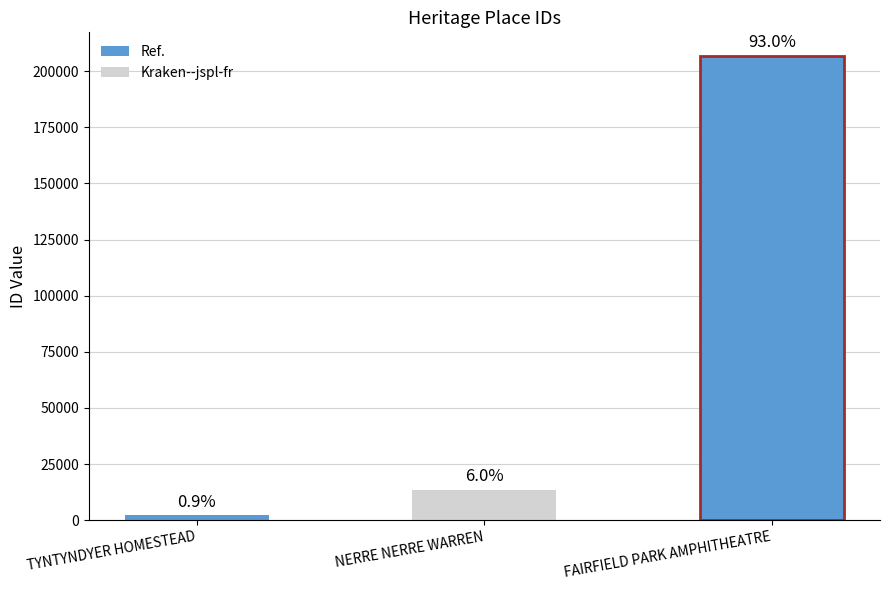

Which has a higher value, FAIRFIELD PARK AMPHITHEATRE or NERRE NERRE WARREN?

FAIRFIELD PARK AMPHITHEATRE